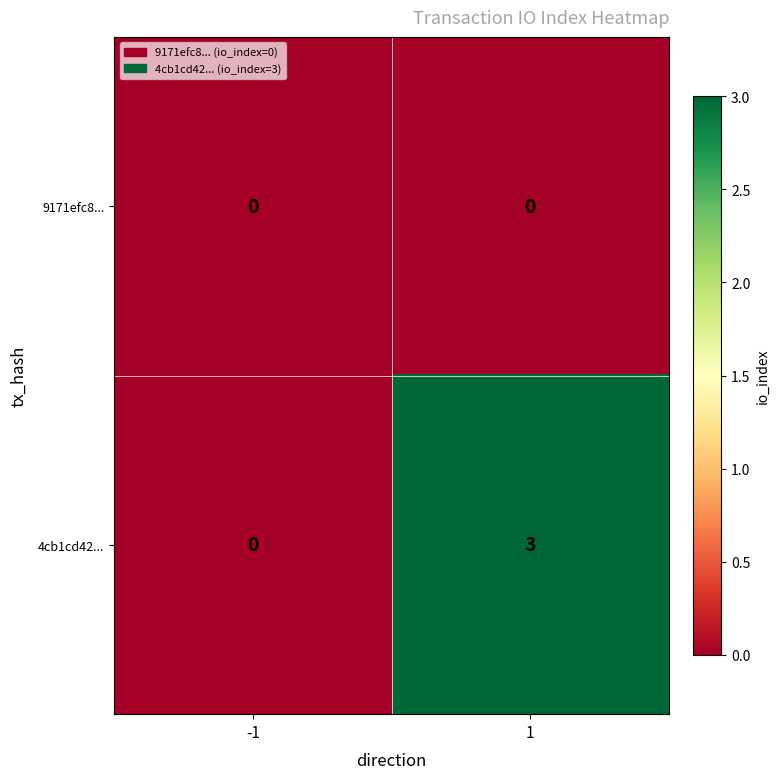

How many series are shown in this chart?

2